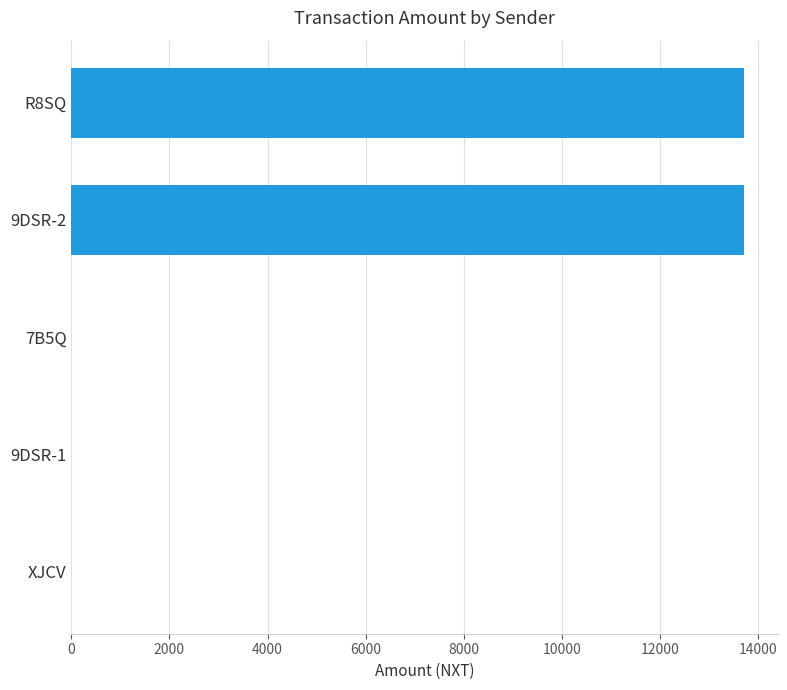

What is the sum of all values?

27422